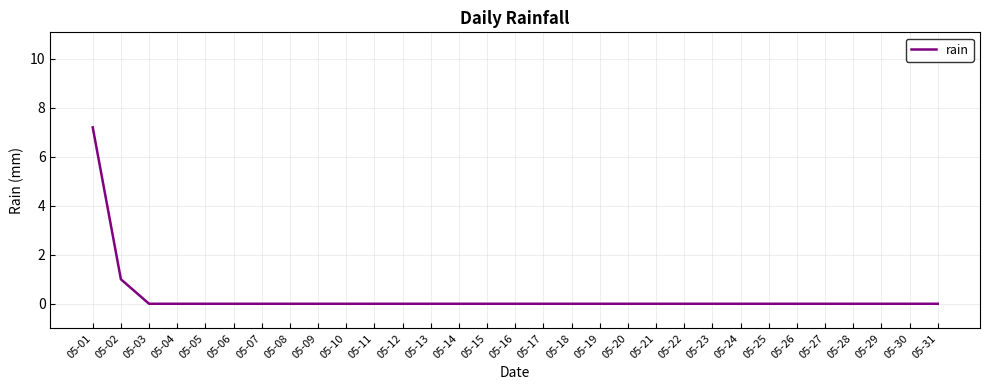

What is the sum of all values?

8.2